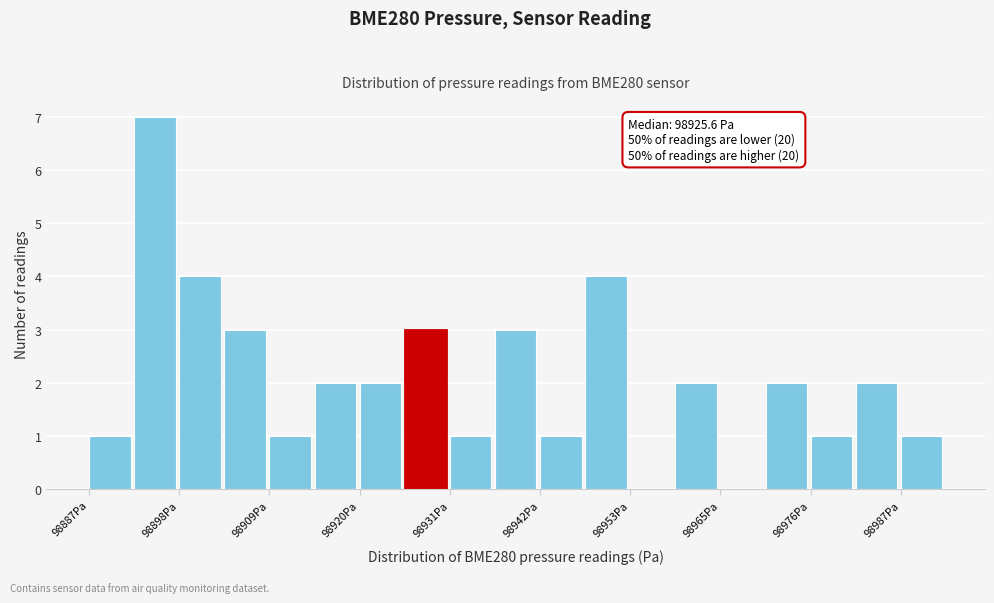

Around what value on the x-axis is the tallest bar? Give the approximate position of its centre, as read against the axis.

98894